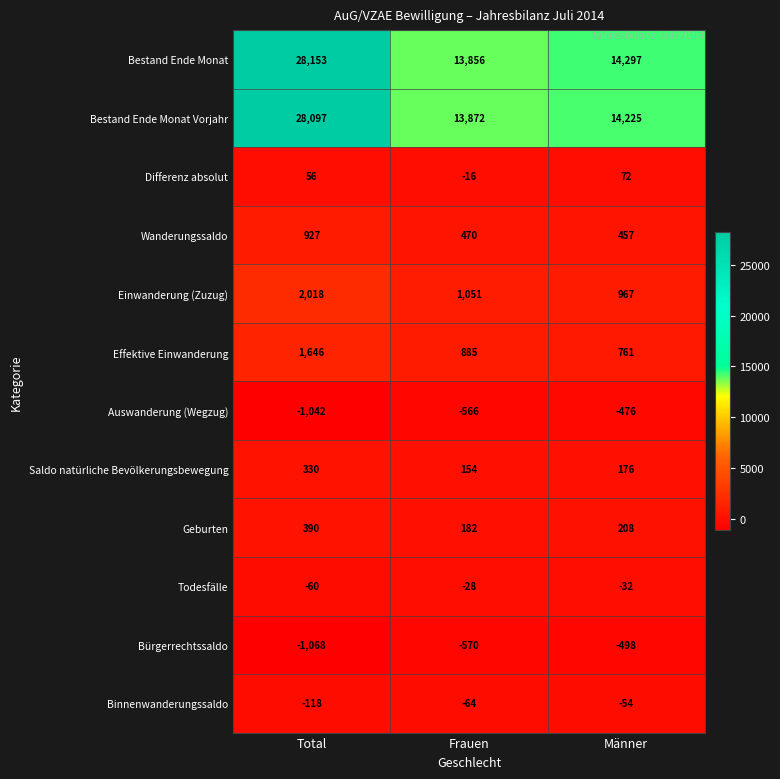

What is the average value of the Binnenwanderungssaldo series?

-79